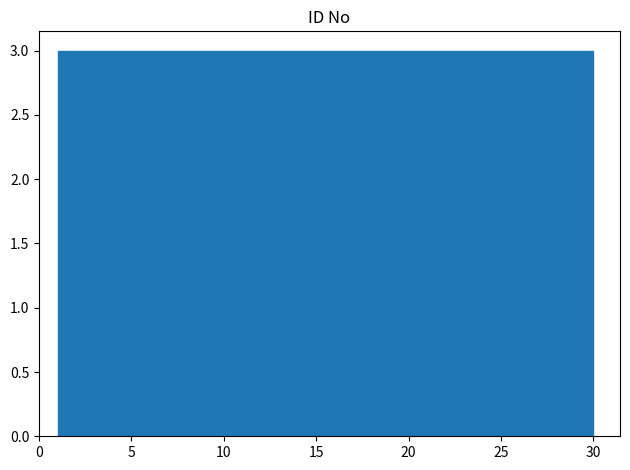

How tall is the bar that spans 21.3 to 24.2 on the x-axis? Neither the bar edges nor the heights are printed on the chart, so give them approximately, as read against the axes.

3